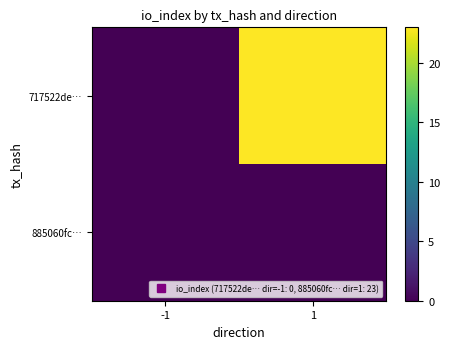

Reading left to right, extract all data points from this chart.

717522de…: -1=0	1=23
885060fc…: -1=0	1=0